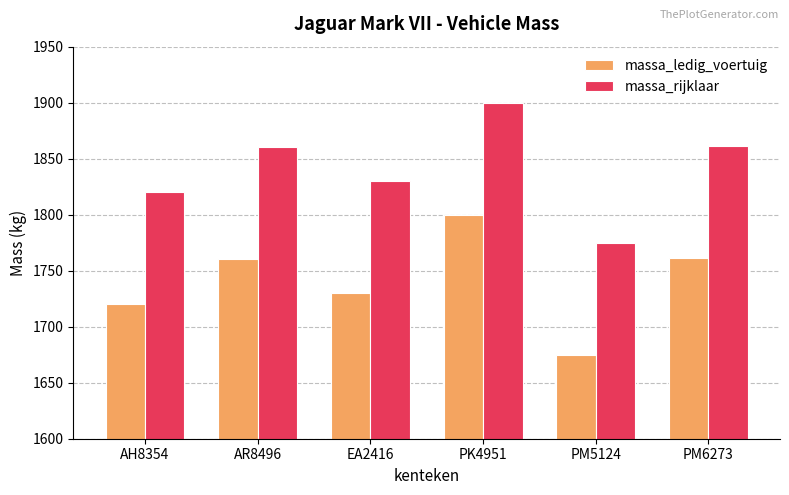

At which label is massa_ledig_voertuig closest to 1737?

EA2416